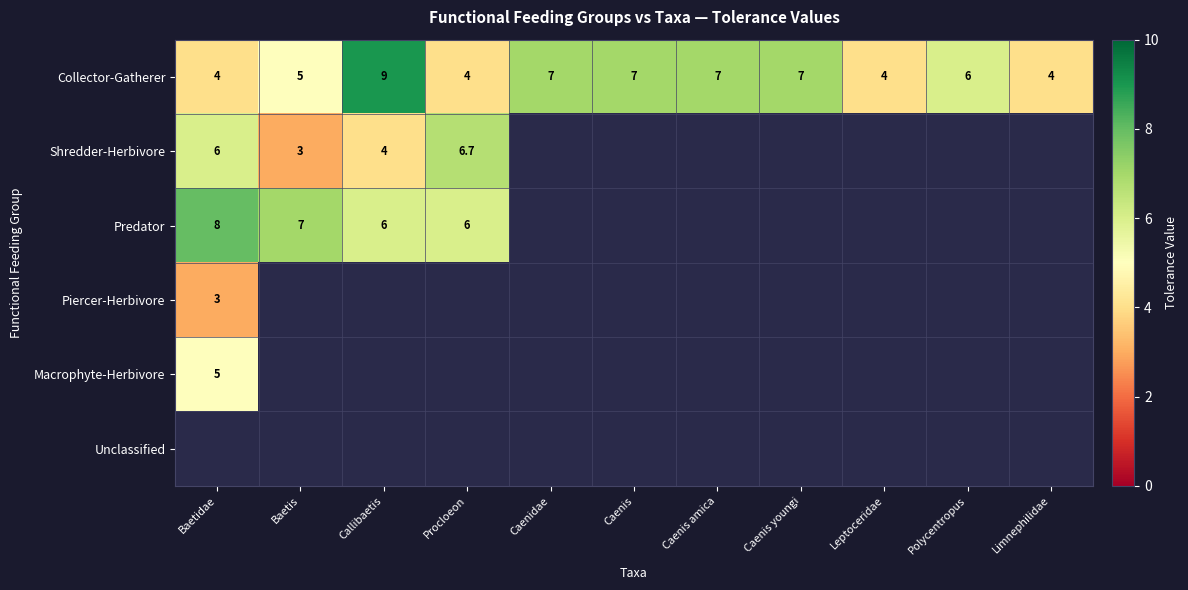

Which label corresponds to the largest value in the chart?

Callibaetis